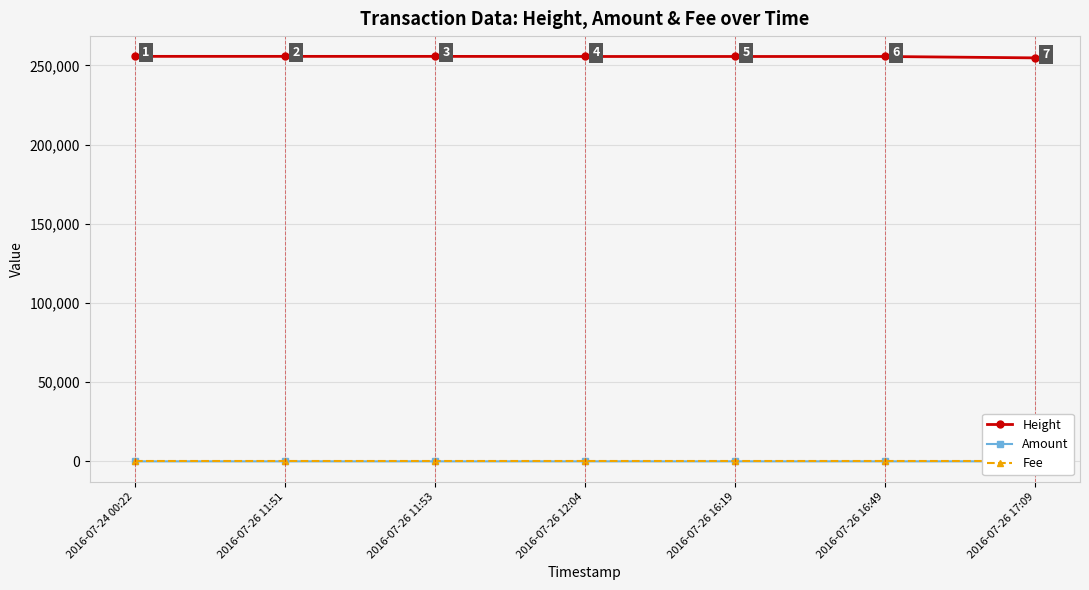

Count the number of categories in the chart.

7